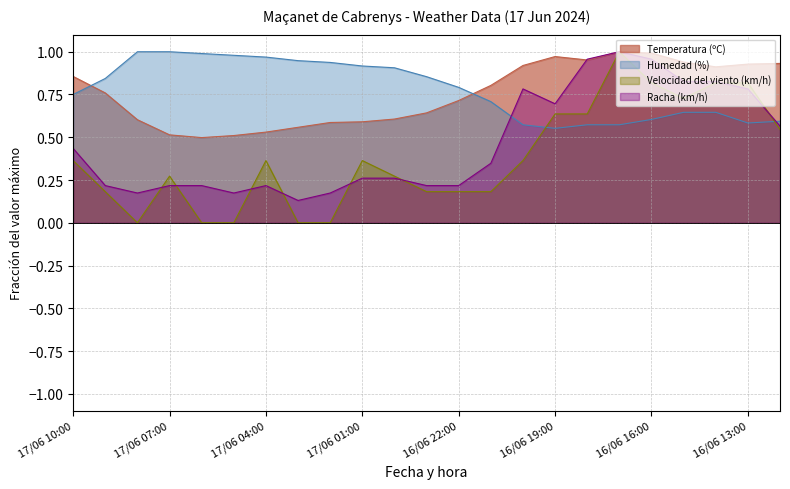

What are all the series names shown in the legend?

Temperatura (ºC), Humedad (%), Velocidad del viento (km/h), Racha (km/h)